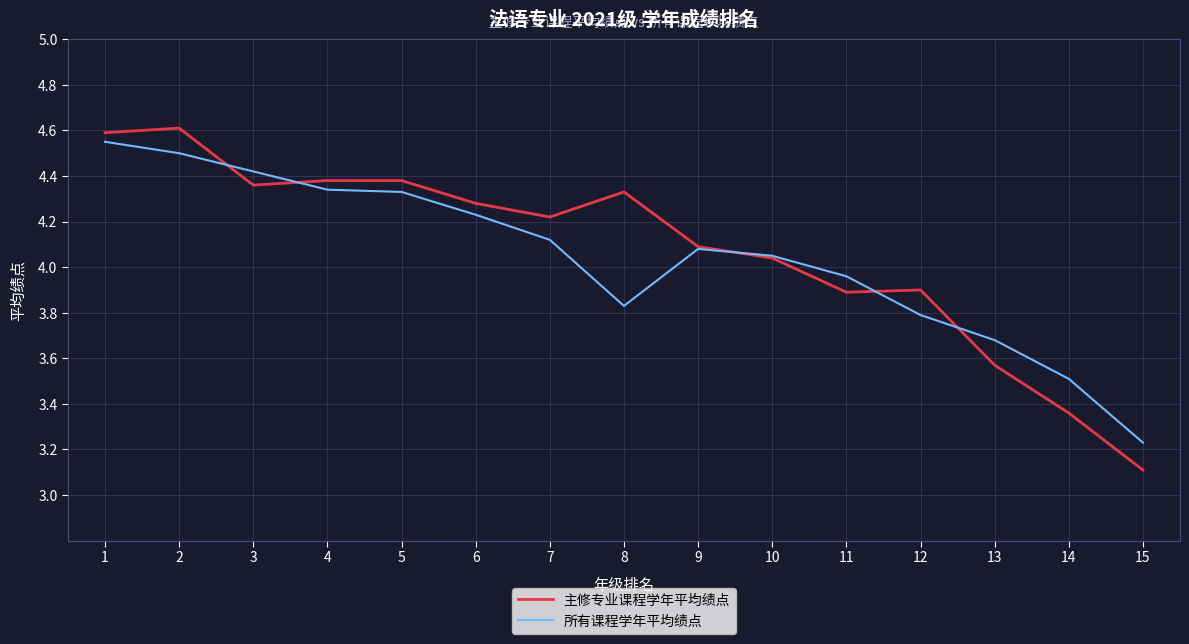

Which series has the largest total across all categories?

主修专业课程学年平均绩点